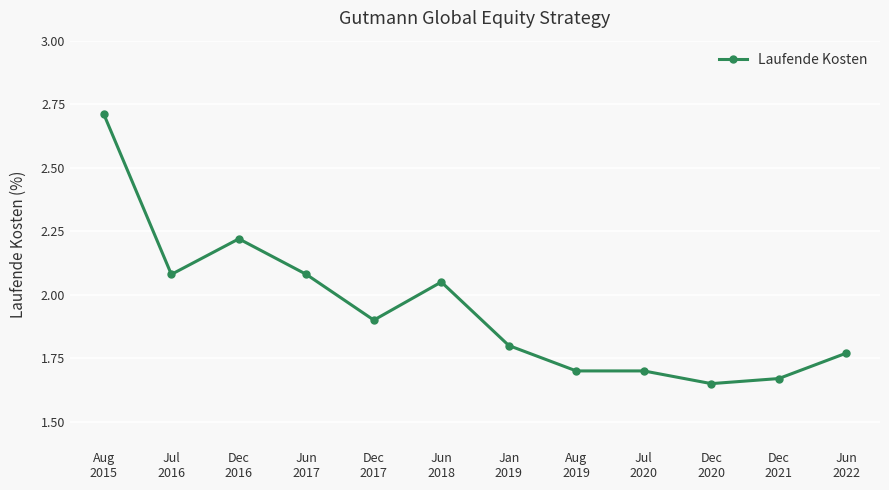

Which category has the highest value across all series?

Aug
2015